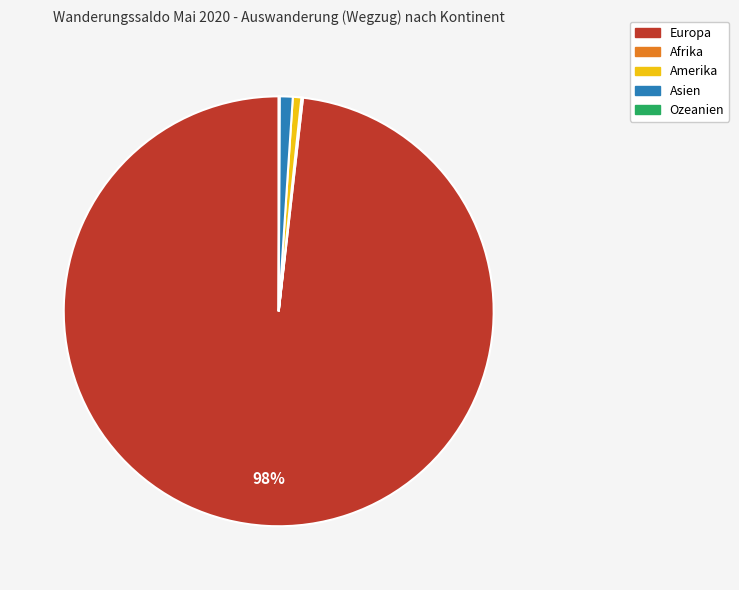

Which category has the biggest portion of the pie?

Europa